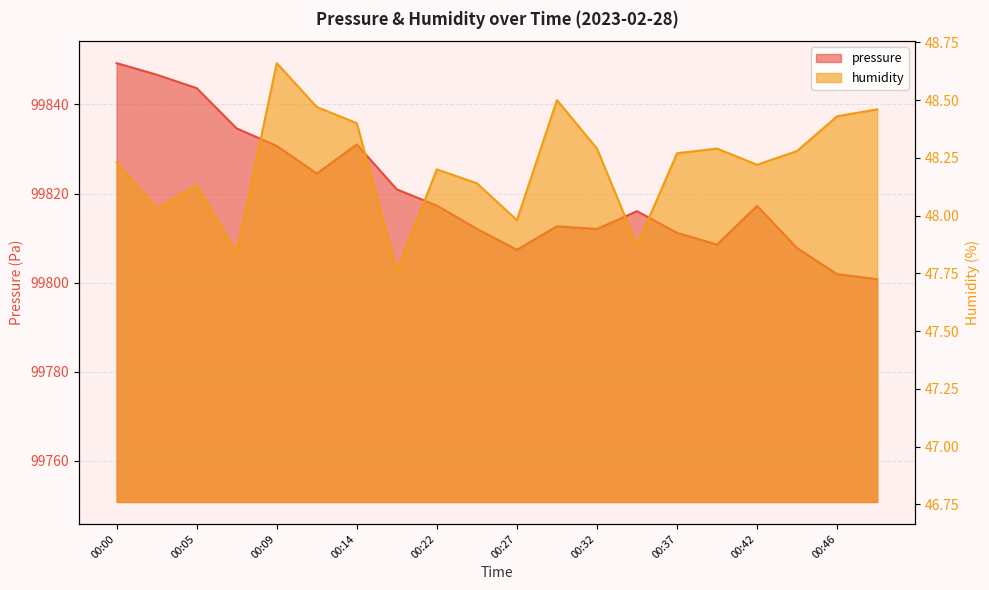

How many data points in humidity are less than 48?

4